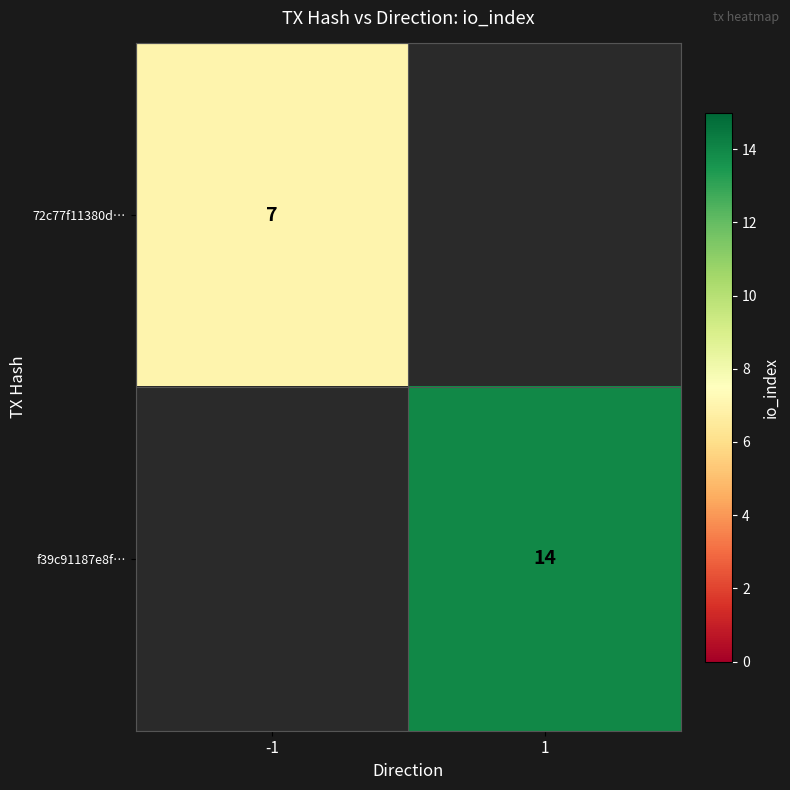

What is the smallest value displayed?

7.0